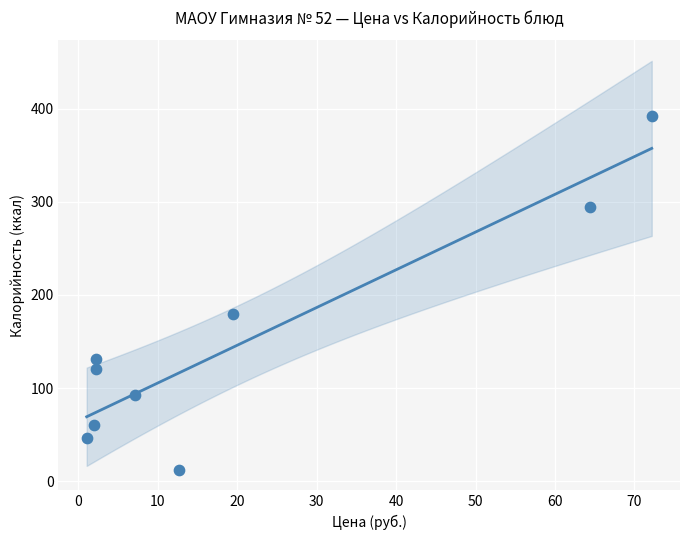

What is the range of Y values (max minus min)?

380